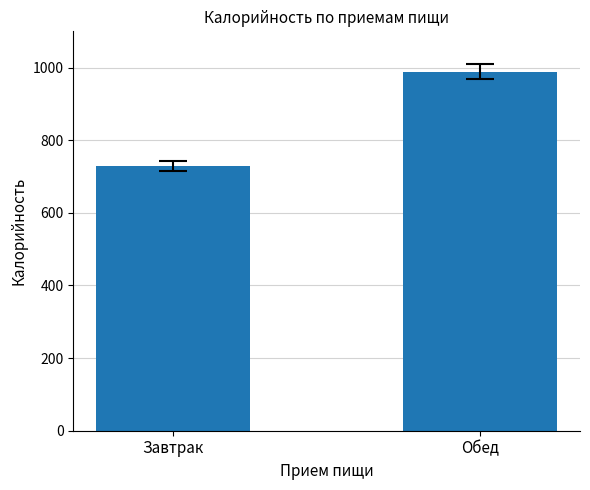

How many values are below 989?

1